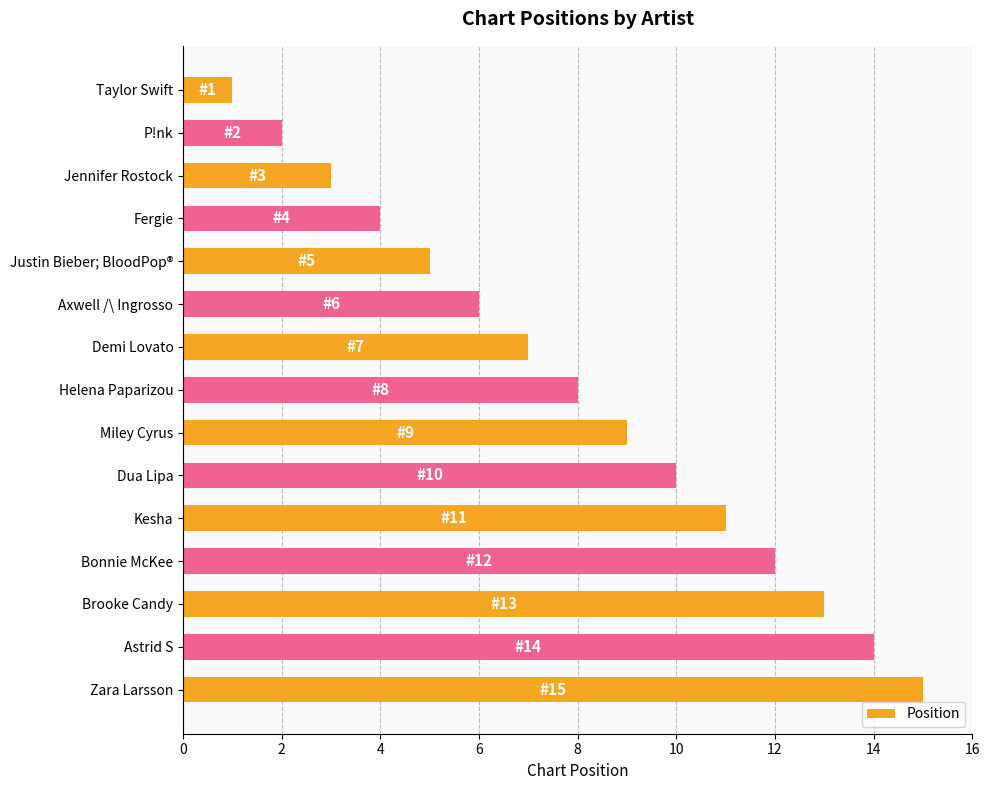

How many data points does each series have?

15